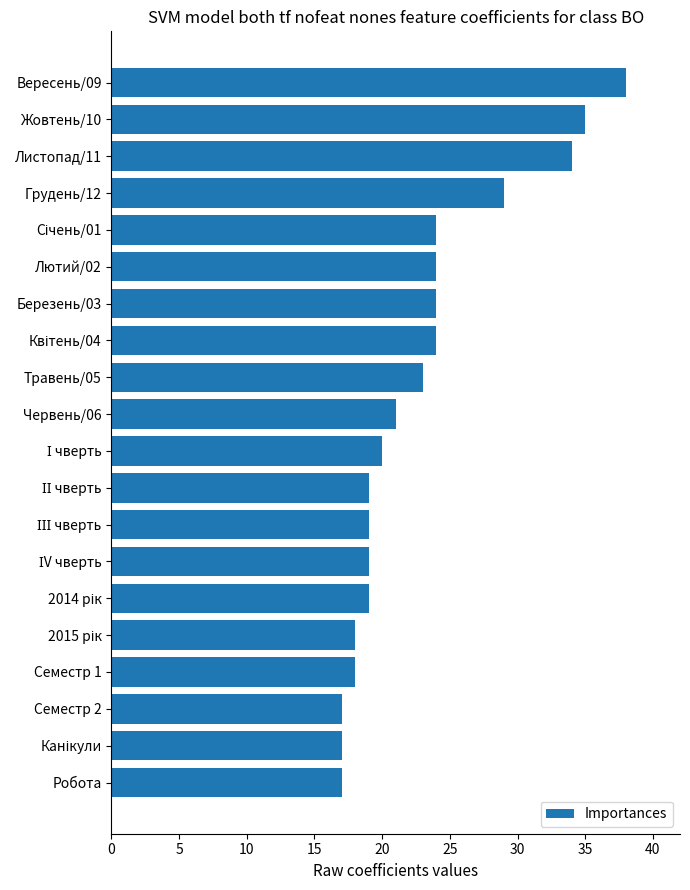

What is the average value?

23